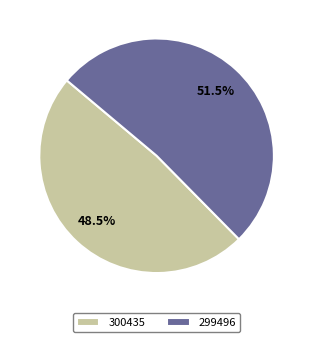

How many segments does this pie chart have?

2